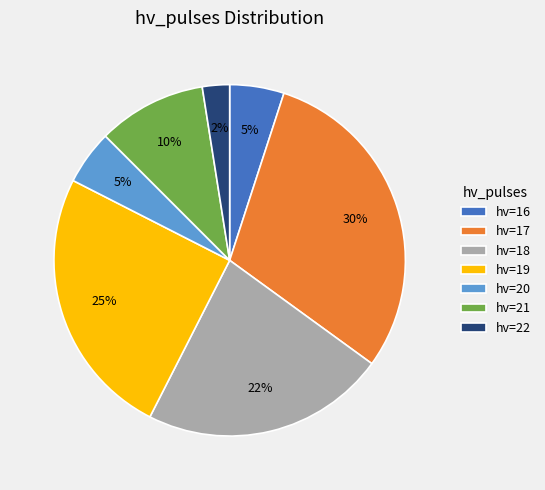

Count the number of slices in the pie.

7